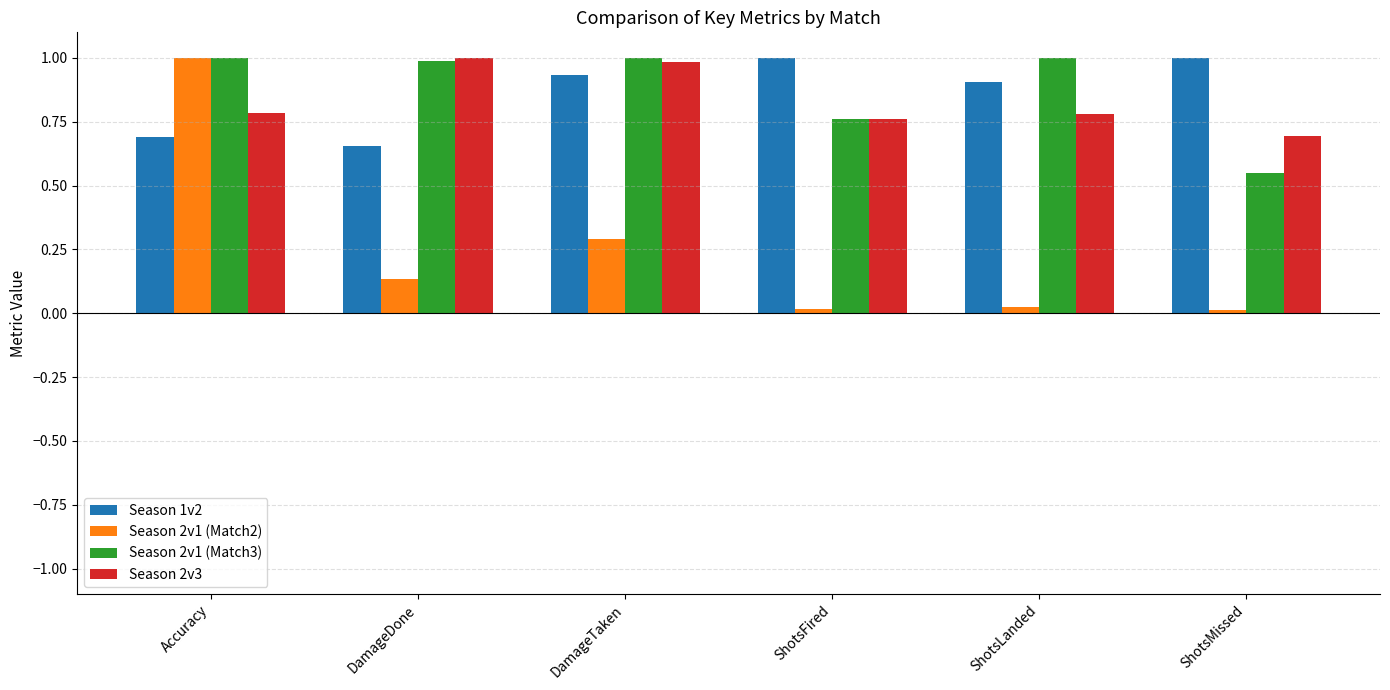

The value of Season 2v1 (Match3) at ShotsFired is 0.8. True or false?

True